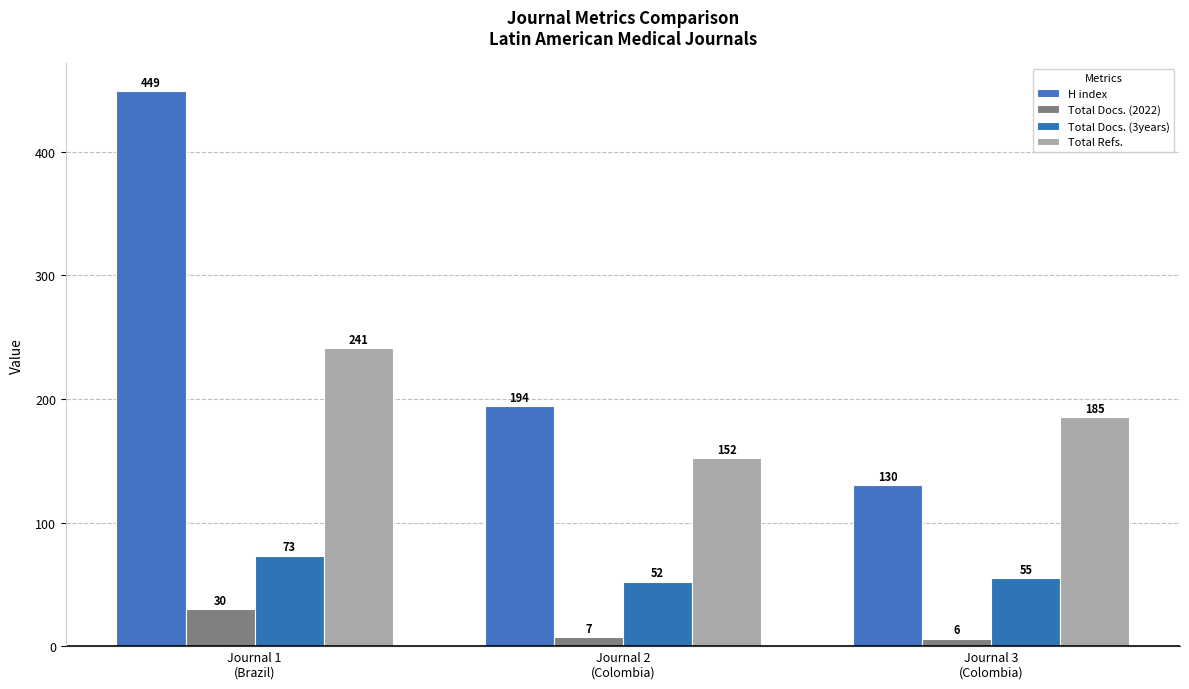

Which category has the highest value across all series?

Journal 1
(Brazil)